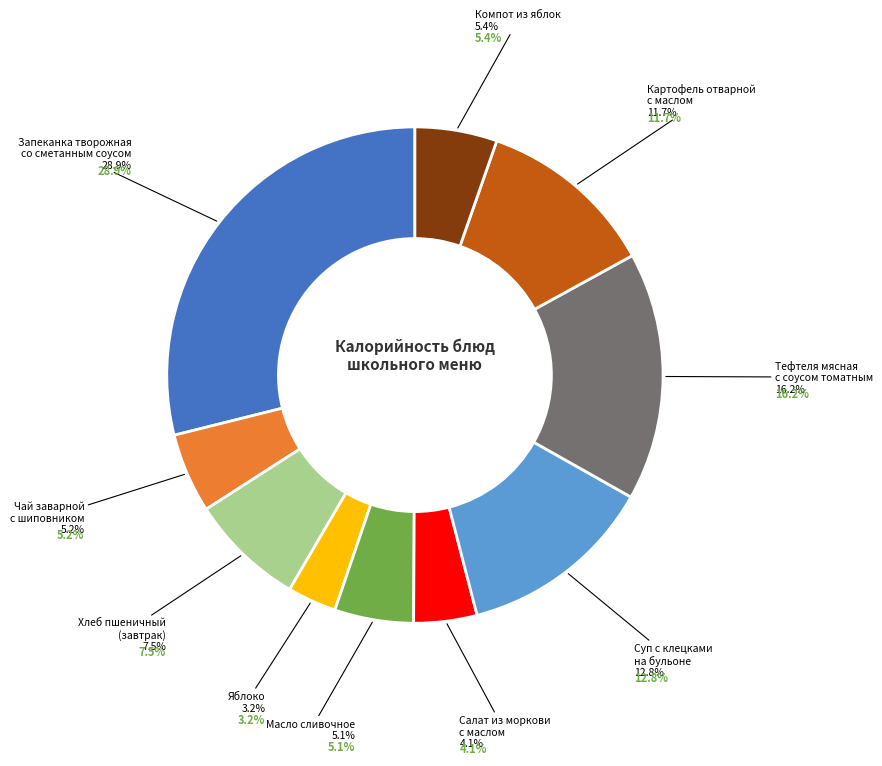

How much of the chart is everything except Тефтеля мясная
с соусом томатным?

83.8%